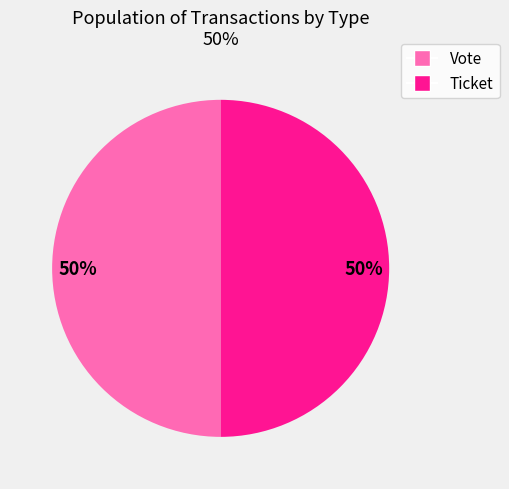

To the nearest percent, what percentage of the pie is Ticket?

50%